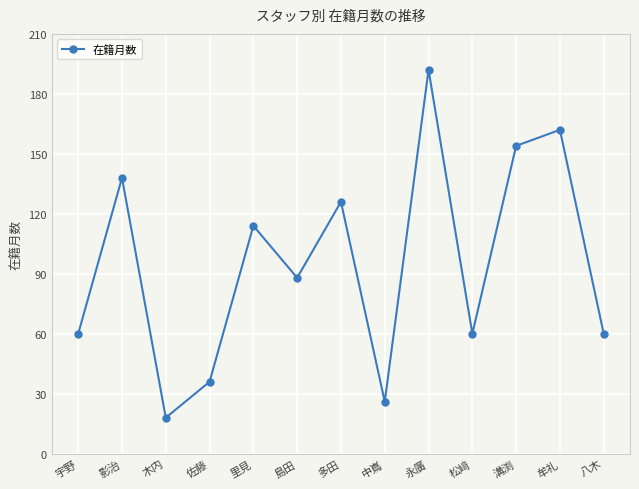

True or false: the data shows 200 at 里見.

False